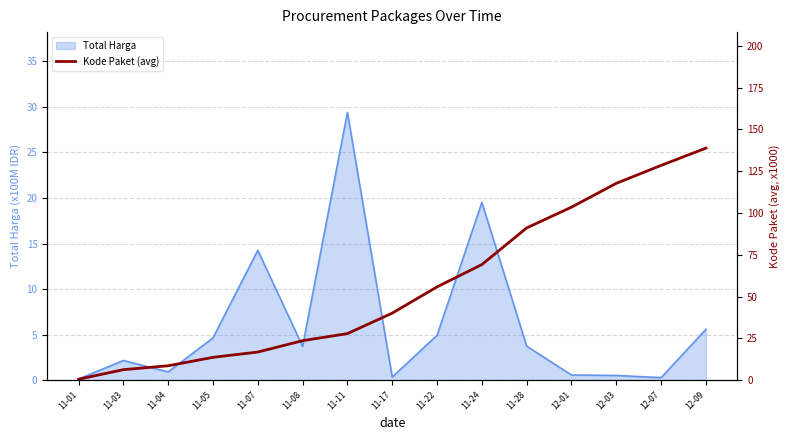

Which has a higher value, 11-03 or 11-01?

11-03